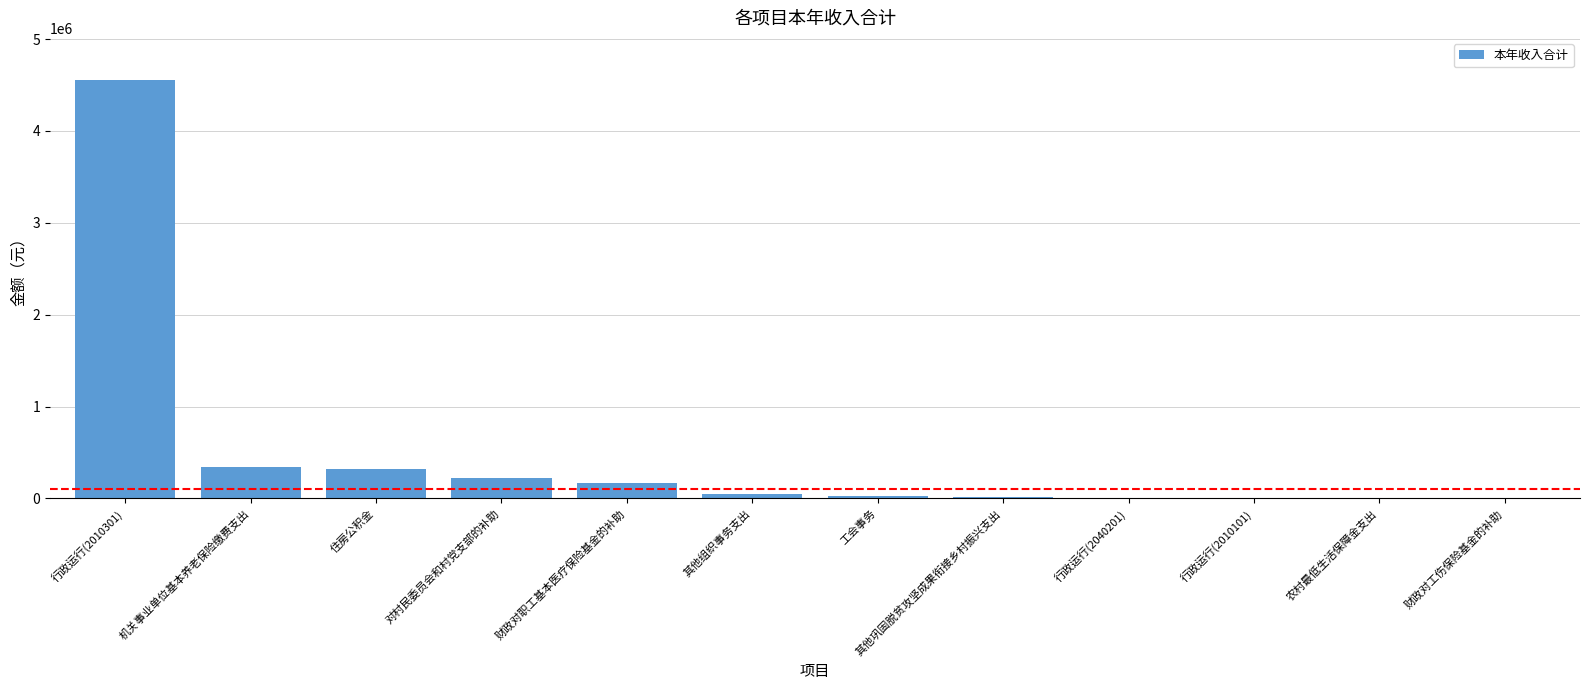

The value at 对村民委员会和村党支部的补助 is 219950.0. True or false?

True